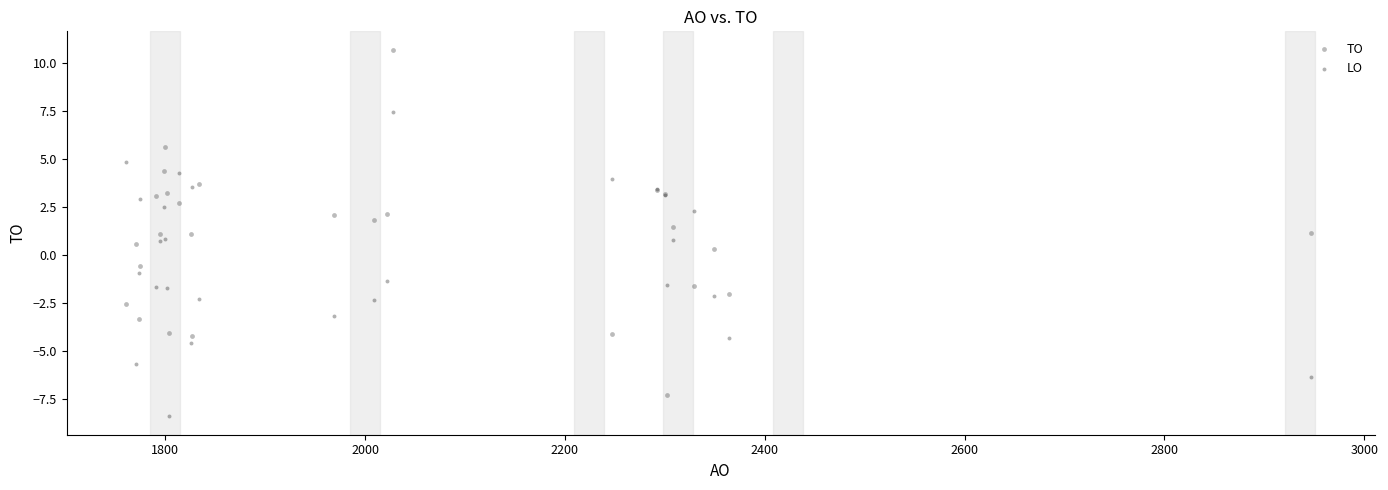

What are all the series names shown in the legend?

TO, LO